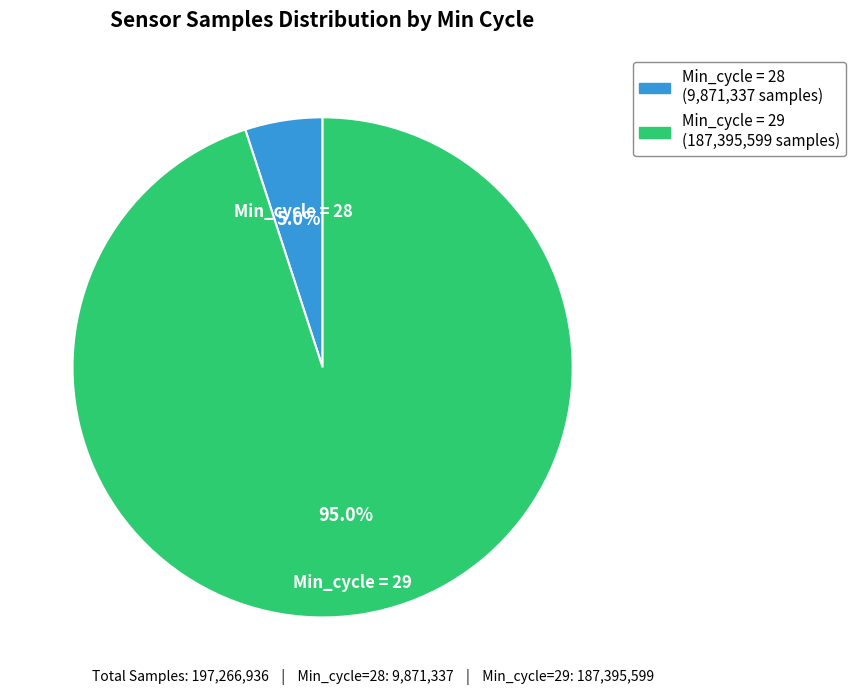

To the nearest percent, what is the average slice percentage?

50%